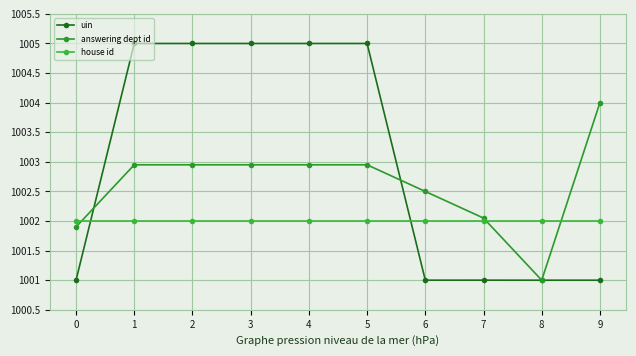

The uin series shows 578.0 at 1. True or false?

False